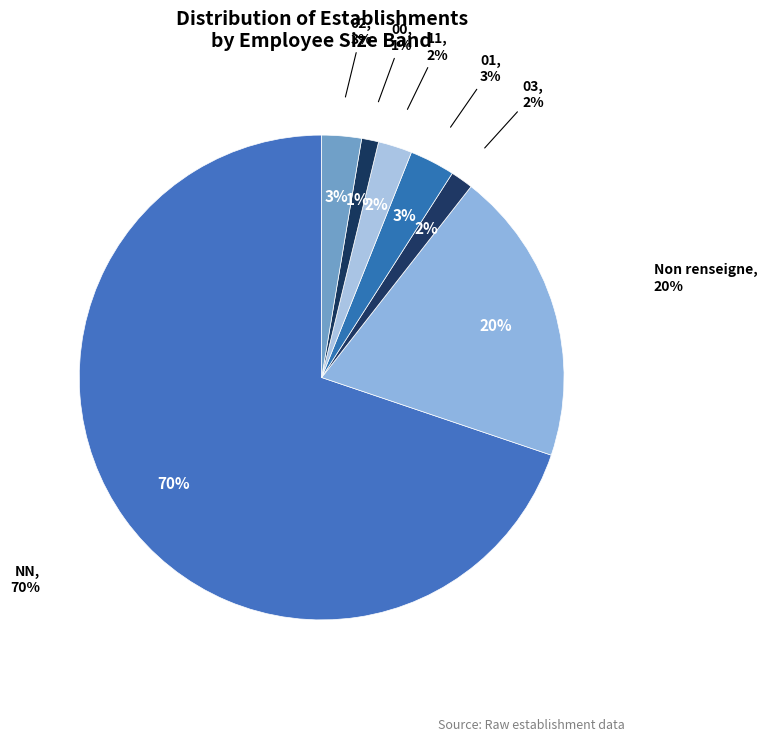

What percentage is the 01 slice, to the nearest percent?

3%